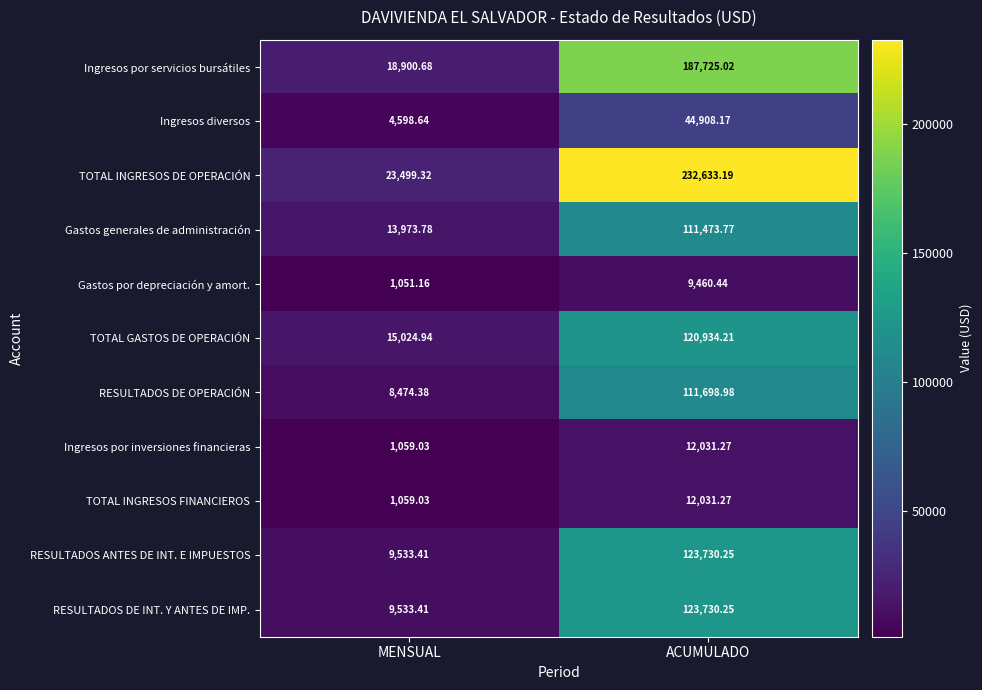

At how many categories does at least one series exceed 9112?

2